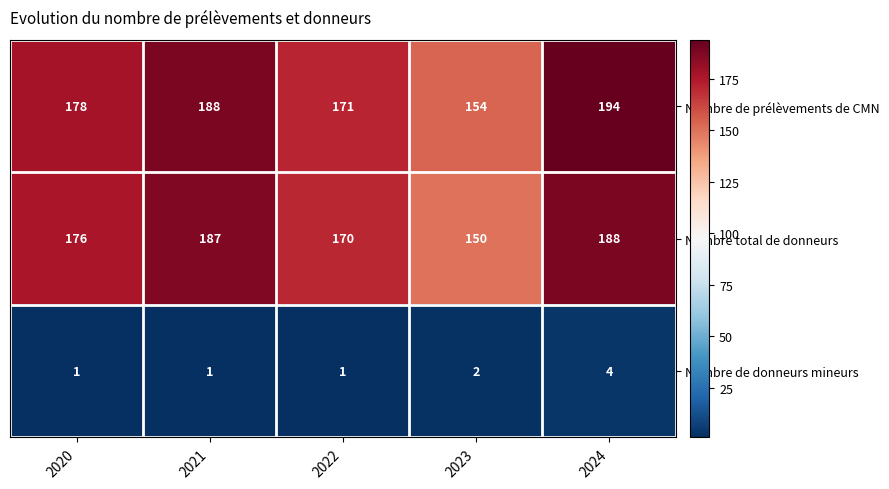

At which category is the sum across all series the highest?

2024